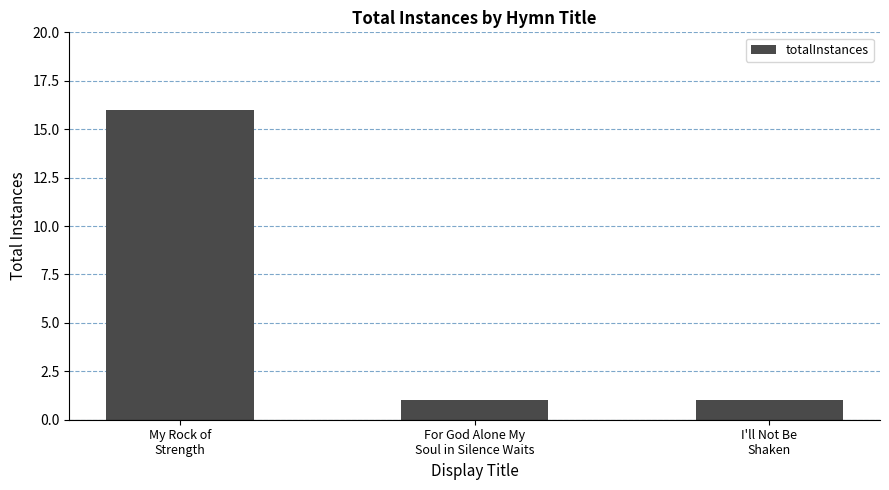

How many bars are there in total?

3